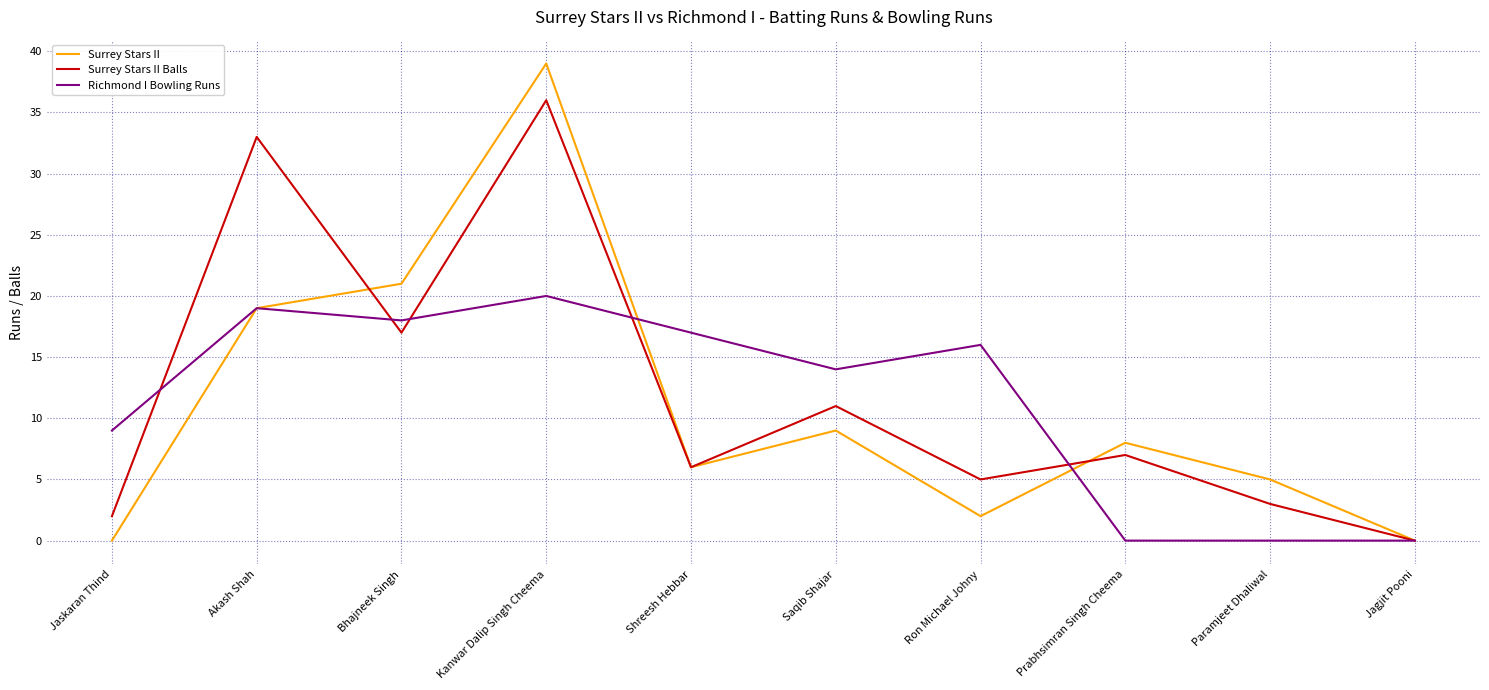

At Bhajneek Singh, list the series in order from largest to smallest.

Surrey Stars II, Richmond I Bowling Runs, Surrey Stars II Balls